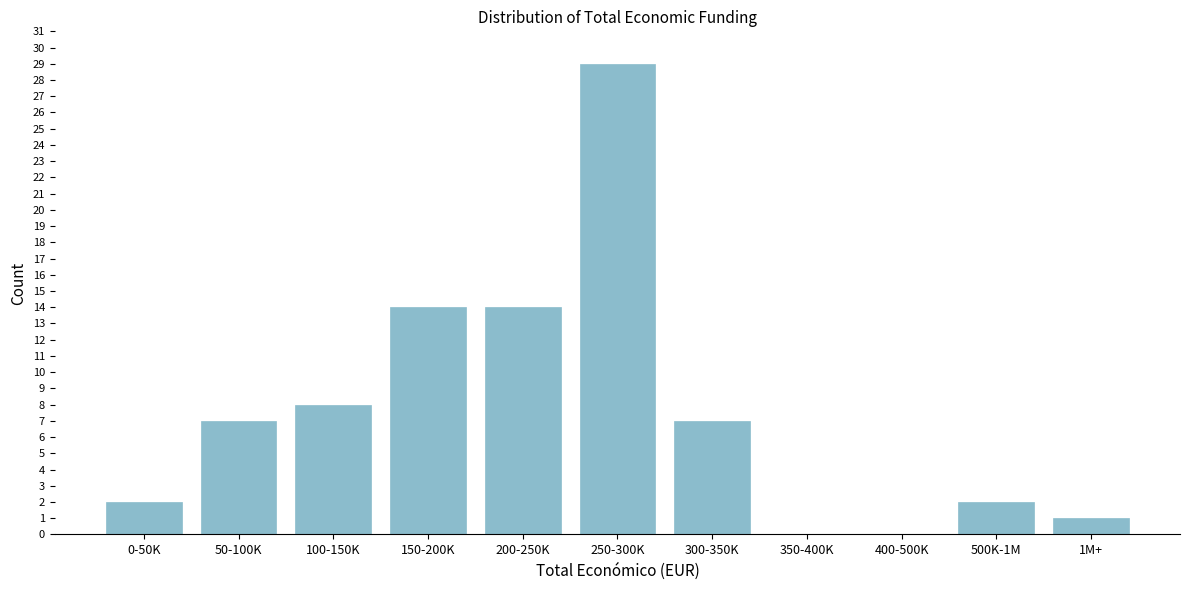

Reading left to right, transcribe all the data shown in this chart.

0-50K=2	50-100K=7	100-150K=8	150-200K=14	200-250K=14	250-300K=29	300-350K=7	350-400K=0	400-500K=0	500K-1M=2	1M+=1